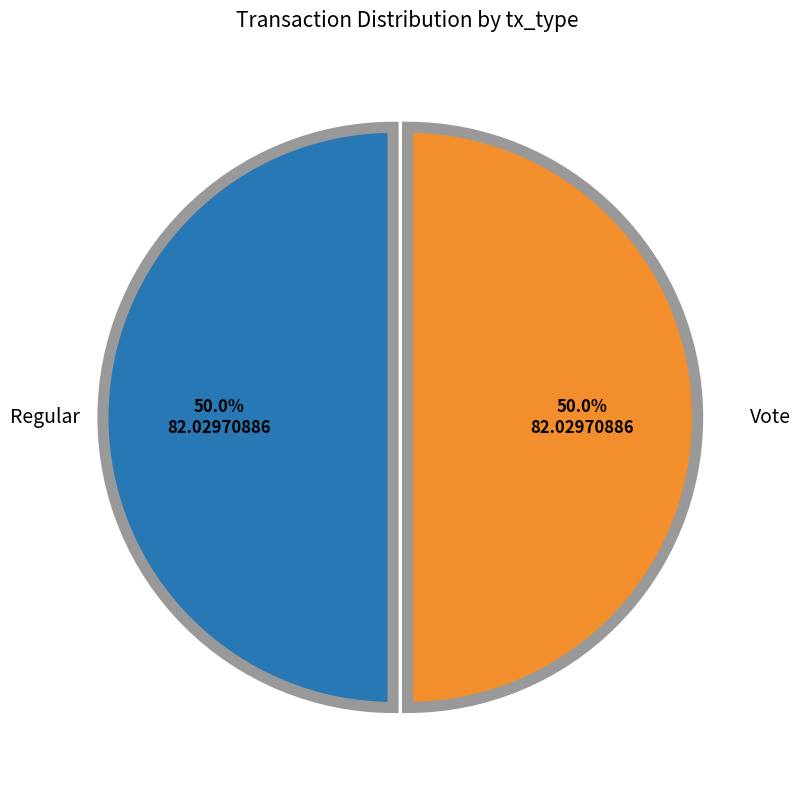

How many segments does this pie chart have?

2